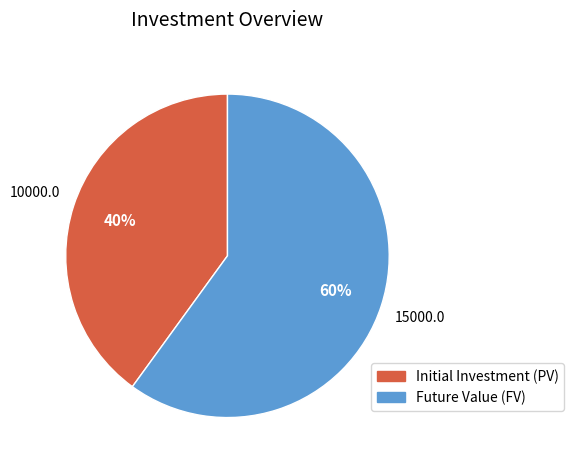

What percentage is the Initial Investment (PV) slice, to the nearest percent?

40%